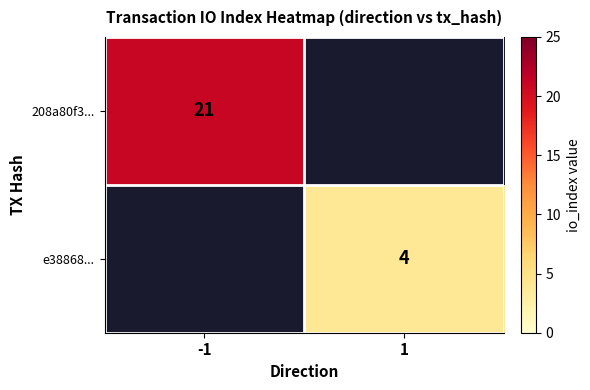

True or false: e38868... has a value of 7 at 1.

False